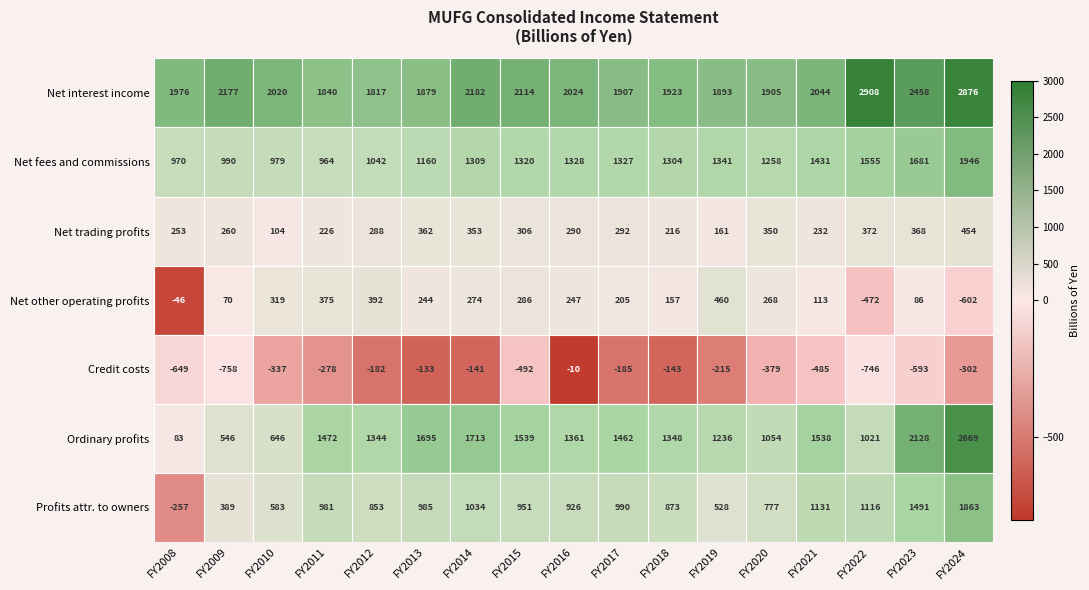

The value of Profits attr. to owners at FY2019 is 528.1. True or false?

True